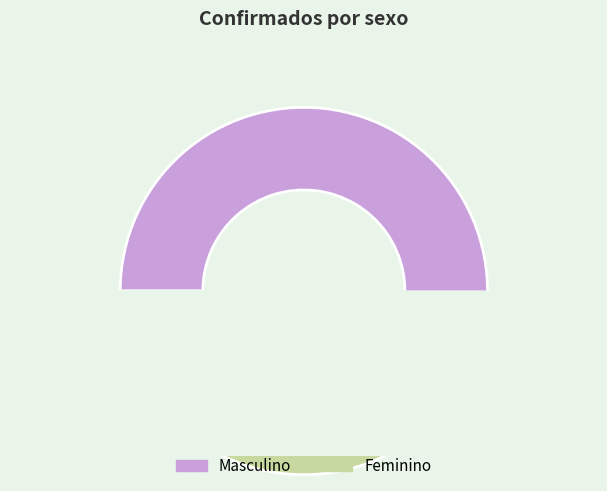

Which slice is the largest?

Masculino